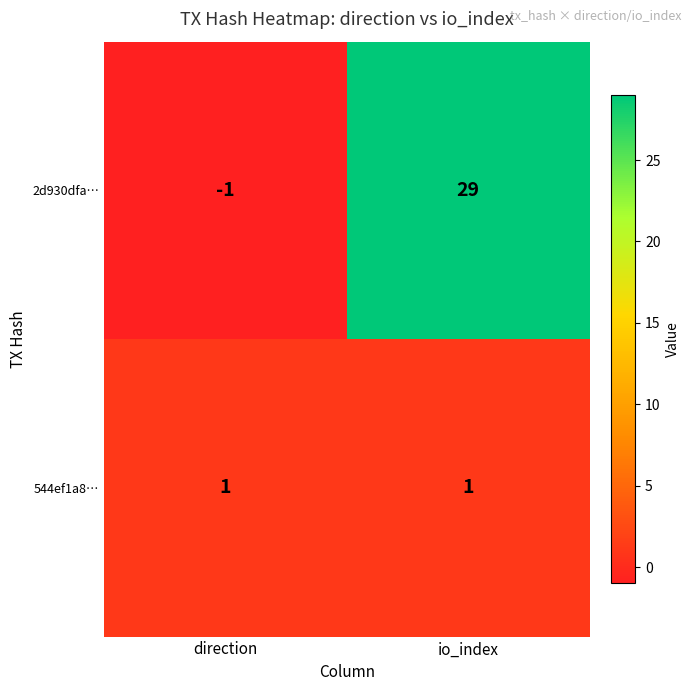

What is the highest value of the 2d930dfa… series?

29